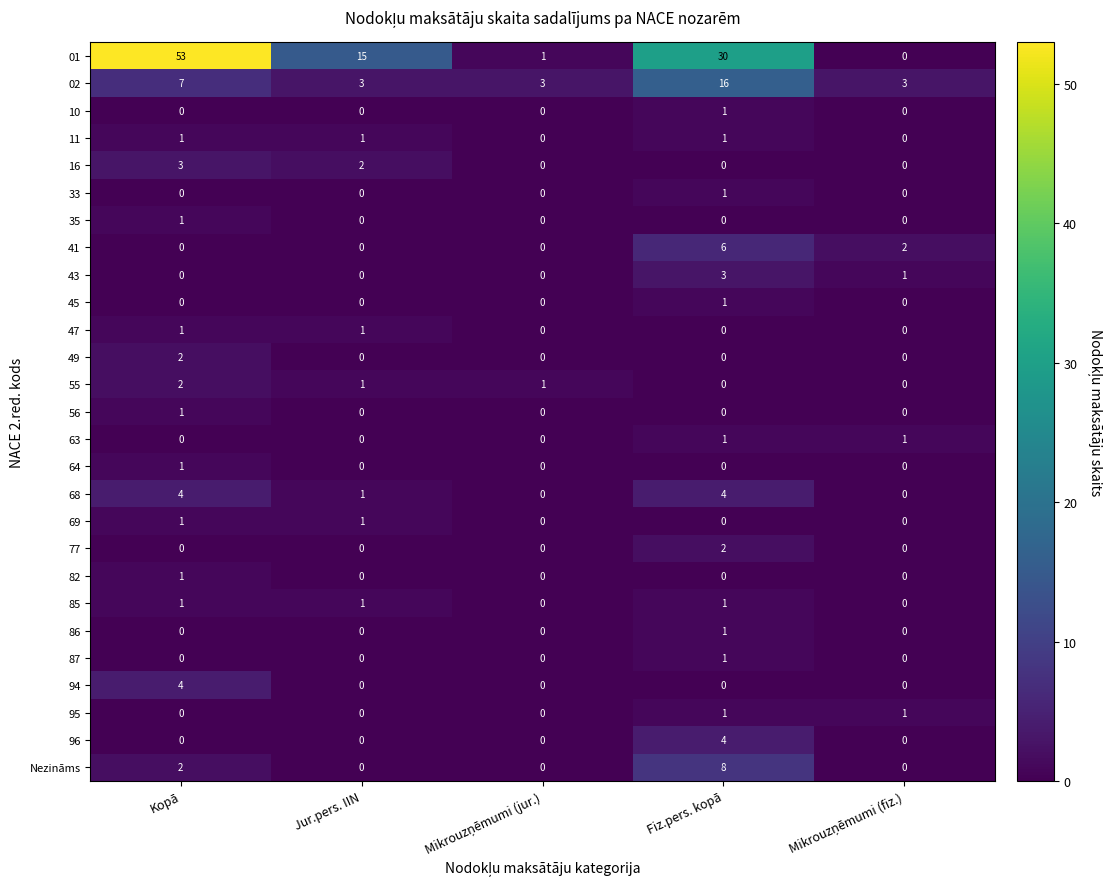

What is the maximum value shown in the chart?

53